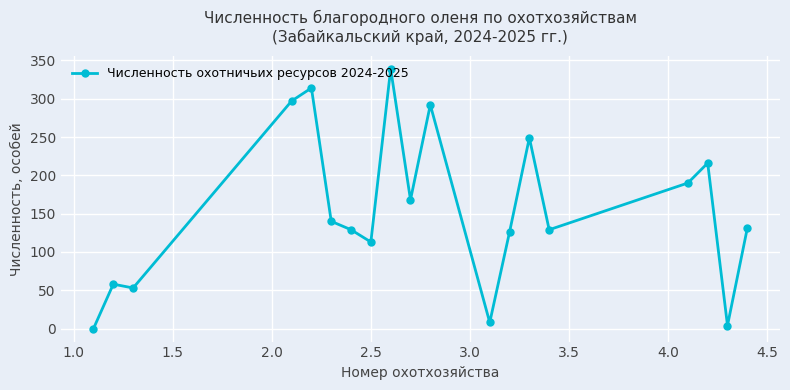

True or false: there are more than 1 points higher than both neighbors.

True